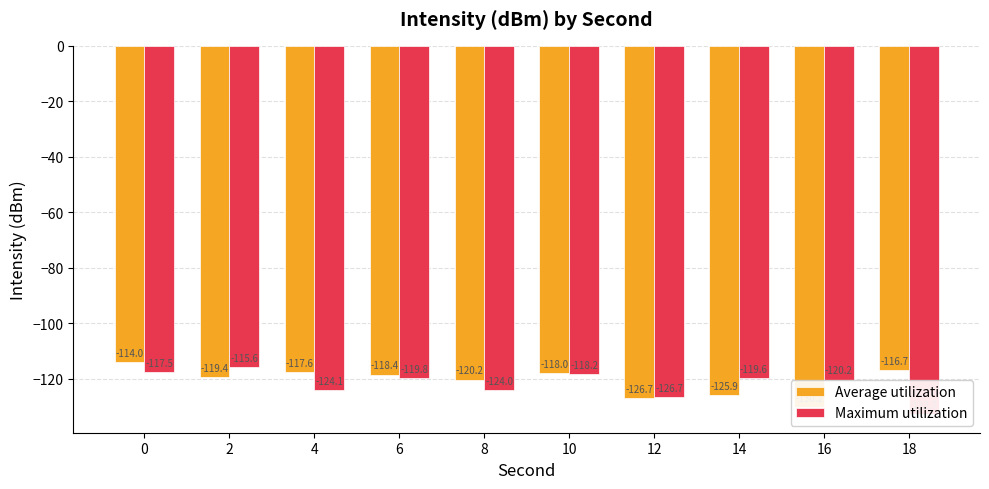

The Maximum utilization series shows -236.2 at 18. True or false?

False